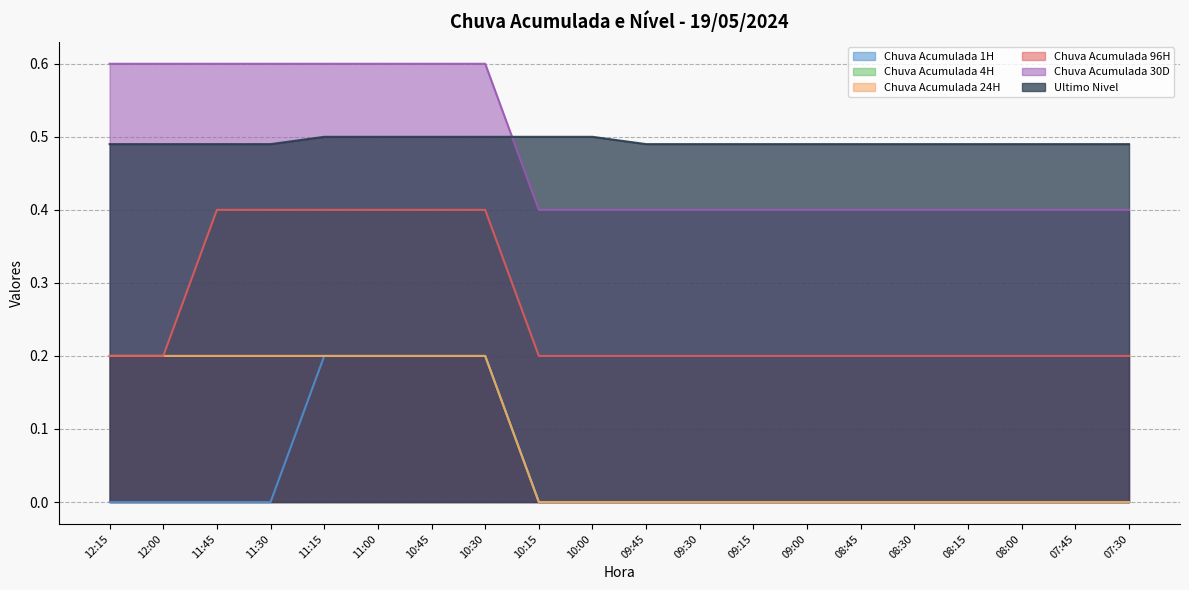

Reading right to left, extract all data points from this chart.

Chuva Acumulada 1H: 07:30=0.0	07:45=0.0	08:00=0.0	08:15=0.0	08:30=0.0	08:45=0.0	09:00=0.0	09:15=0.0	09:30=0.0	09:45=0.0	10:00=0.0	10:15=0.0	10:30=0.2	10:45=0.2	11:00=0.2	11:15=0.2	11:30=0.0	11:45=0.0	12:00=0.0	12:15=0.0
Chuva Acumulada 4H: 07:30=0.0	07:45=0.0	08:00=0.0	08:15=0.0	08:30=0.0	08:45=0.0	09:00=0.0	09:15=0.0	09:30=0.0	09:45=0.0	10:00=0.0	10:15=0.0	10:30=0.2	10:45=0.2	11:00=0.2	11:15=0.2	11:30=0.2	11:45=0.2	12:00=0.2	12:15=0.2
Chuva Acumulada 24H: 07:30=0.0	07:45=0.0	08:00=0.0	08:15=0.0	08:30=0.0	08:45=0.0	09:00=0.0	09:15=0.0	09:30=0.0	09:45=0.0	10:00=0.0	10:15=0.0	10:30=0.2	10:45=0.2	11:00=0.2	11:15=0.2	11:30=0.2	11:45=0.2	12:00=0.2	12:15=0.2
Chuva Acumulada 96H: 07:30=0.2	07:45=0.2	08:00=0.2	08:15=0.2	08:30=0.2	08:45=0.2	09:00=0.2	09:15=0.2	09:30=0.2	09:45=0.2	10:00=0.2	10:15=0.2	10:30=0.4	10:45=0.4	11:00=0.4	11:15=0.4	11:30=0.4	11:45=0.4	12:00=0.2	12:15=0.2
Chuva Acumulada 30D: 07:30=0.4	07:45=0.4	08:00=0.4	08:15=0.4	08:30=0.4	08:45=0.4	09:00=0.4	09:15=0.4	09:30=0.4	09:45=0.4	10:00=0.4	10:15=0.4	10:30=0.6	10:45=0.6	11:00=0.6	11:15=0.6	11:30=0.6	11:45=0.6	12:00=0.6	12:15=0.6
Ultimo Nivel: 07:30=0.5	07:45=0.5	08:00=0.5	08:15=0.5	08:30=0.5	08:45=0.5	09:00=0.5	09:15=0.5	09:30=0.5	09:45=0.5	10:00=0.5	10:15=0.5	10:30=0.5	10:45=0.5	11:00=0.5	11:15=0.5	11:30=0.5	11:45=0.5	12:00=0.5	12:15=0.5